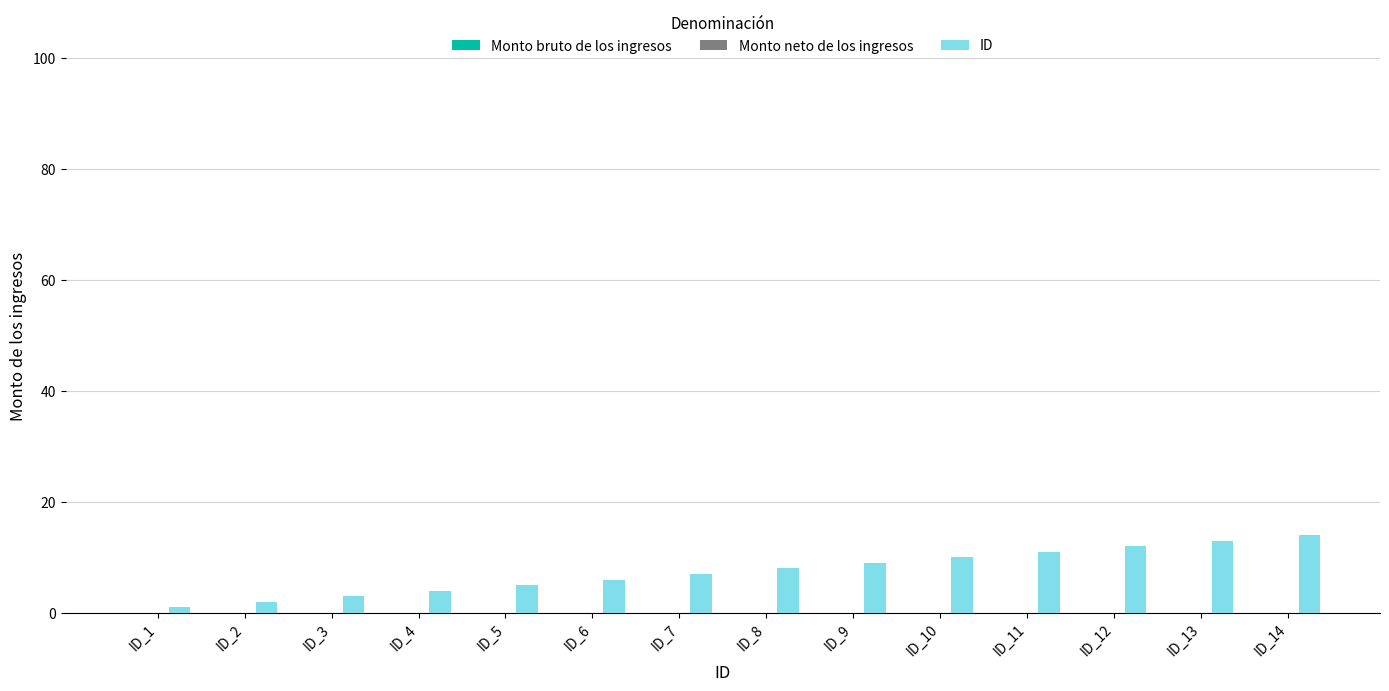

Between ID_2 and ID_5, which is larger?

ID_5